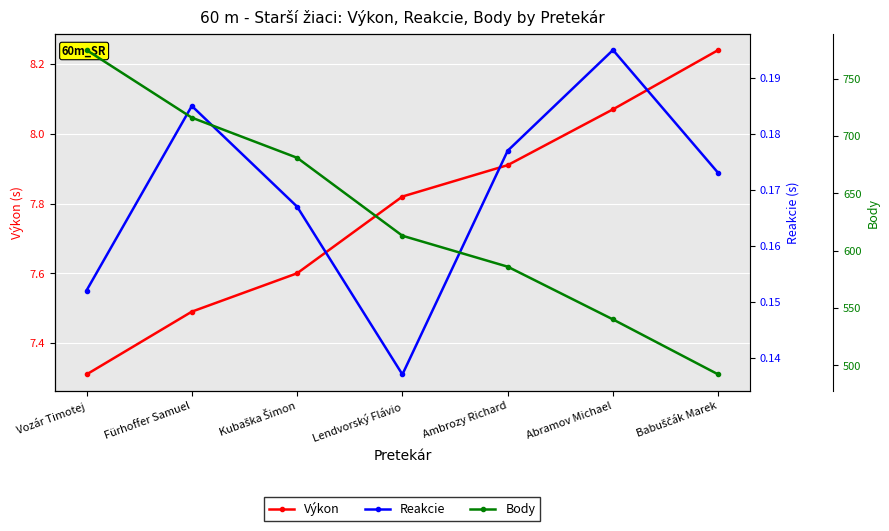

At which category is the sum across all series the highest?

Vozár Timotej